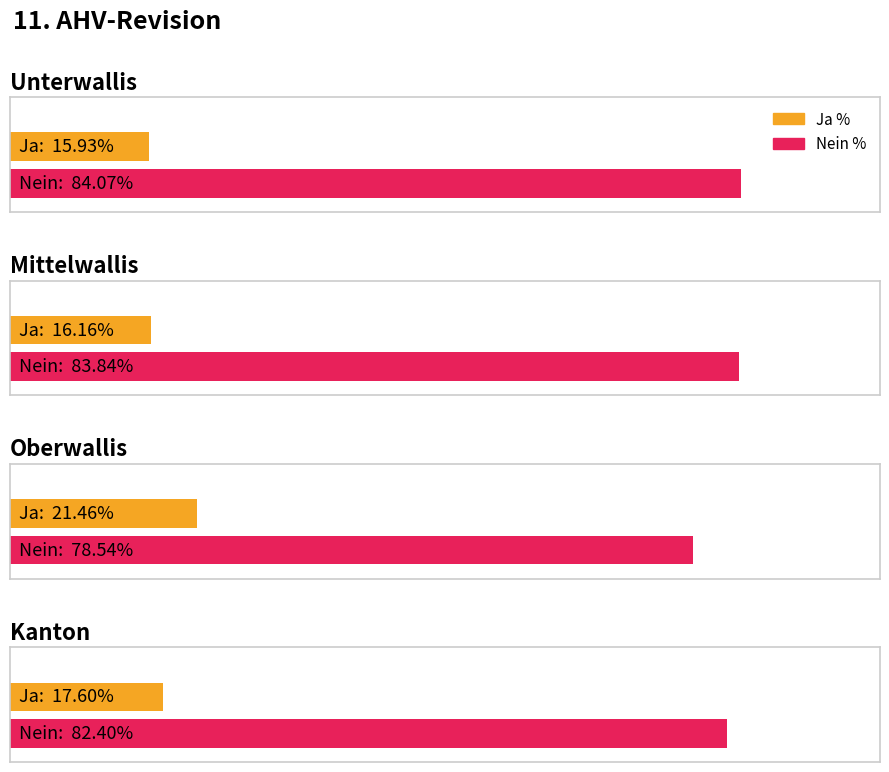

True or false: Nein % has a value of 17.2 at Oberwallis.

False